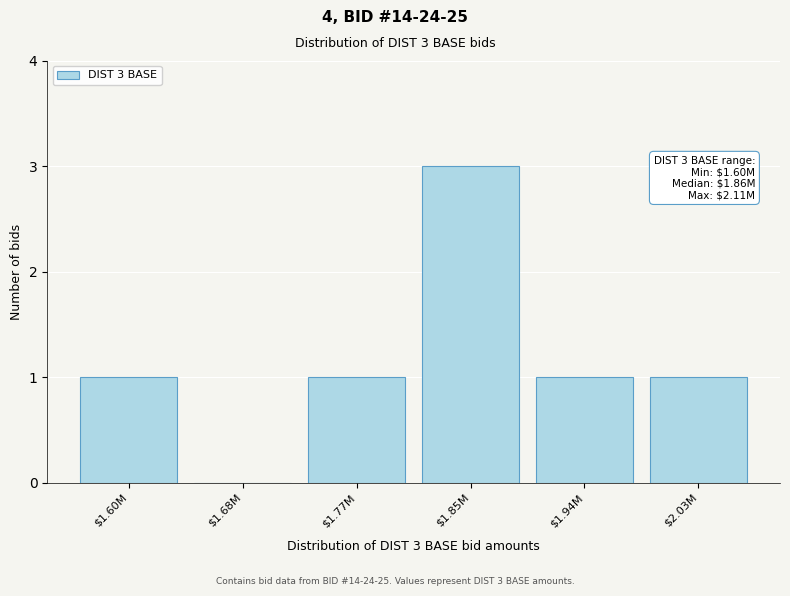

What is the maximum value shown in the chart?

3